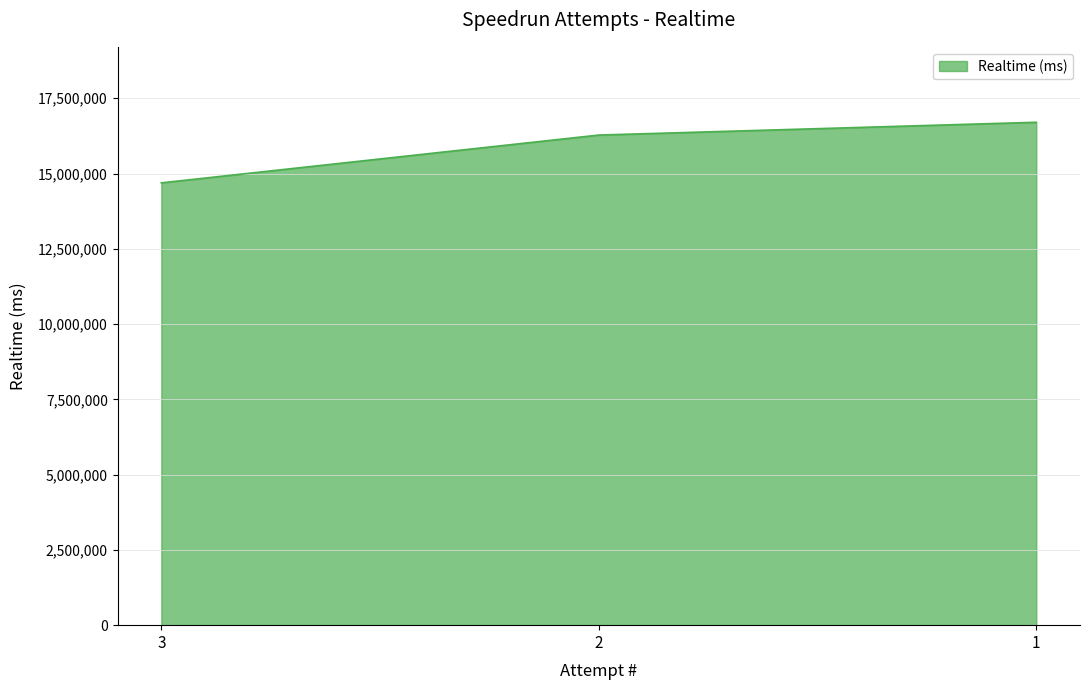

Reading left to right, list all the values displayed in this chart.

3=14690644	2=16277833	1=16702609